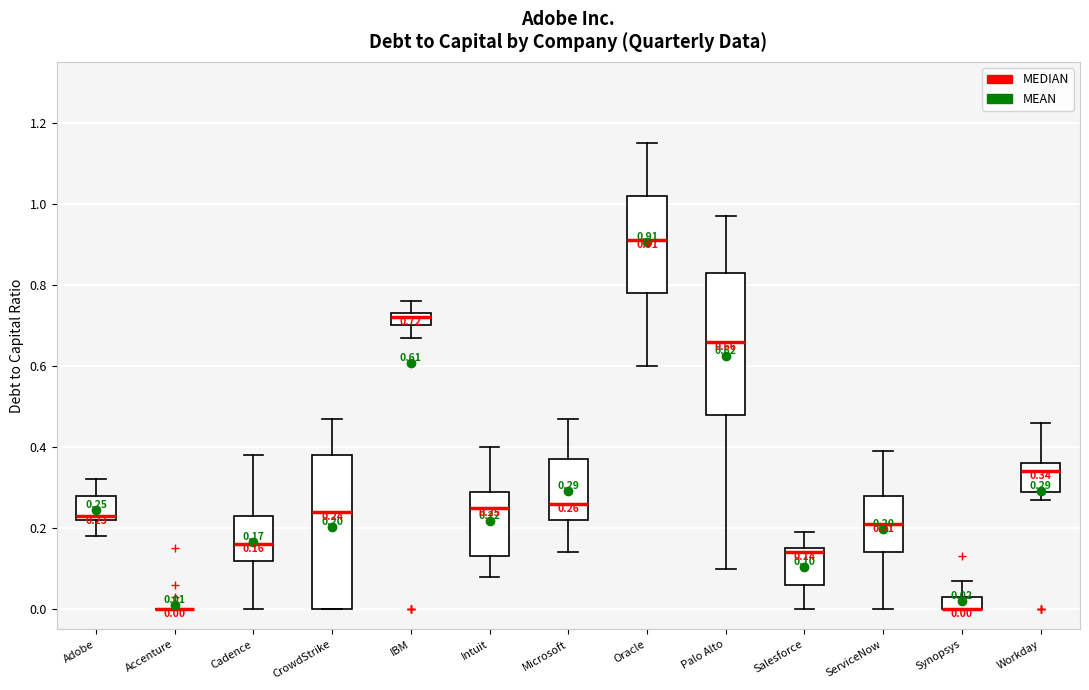

Comparing the boxes themselves (not the whiskers), which one is the tallest?

CrowdStrike